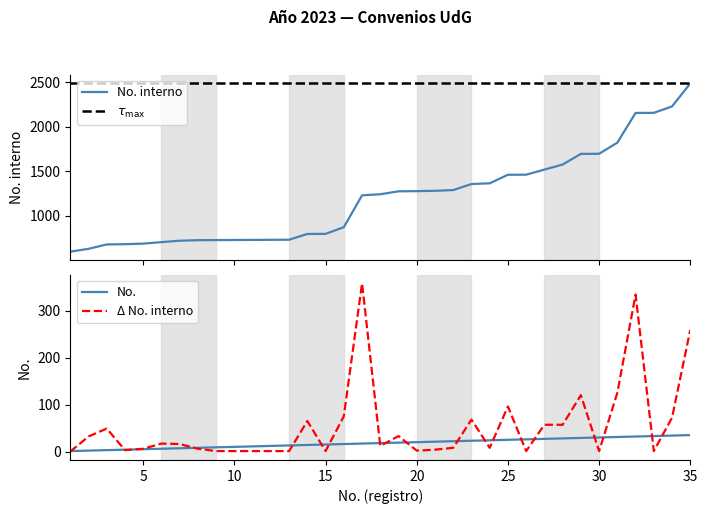

What is the spread (max minus min) of values at 21?

1260